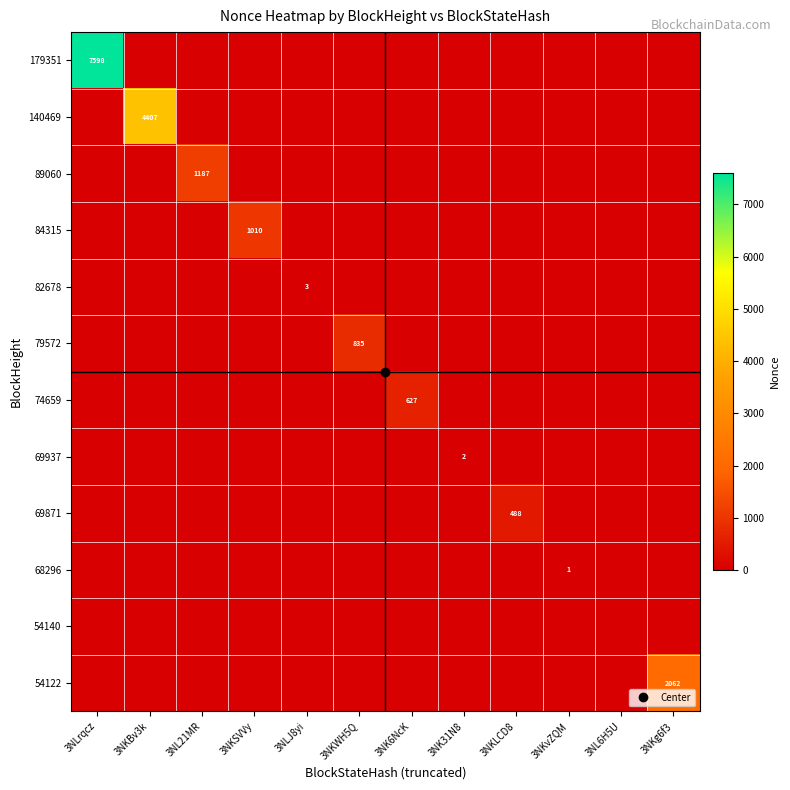

Which category has the lowest value in the 69871 series?

3NLrqcz